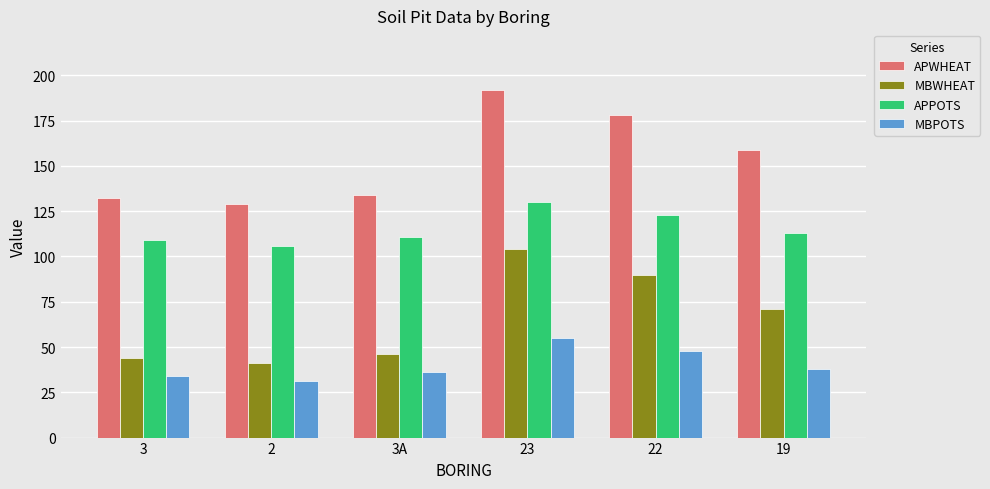

What is the label of the 1st bar from the right?

19